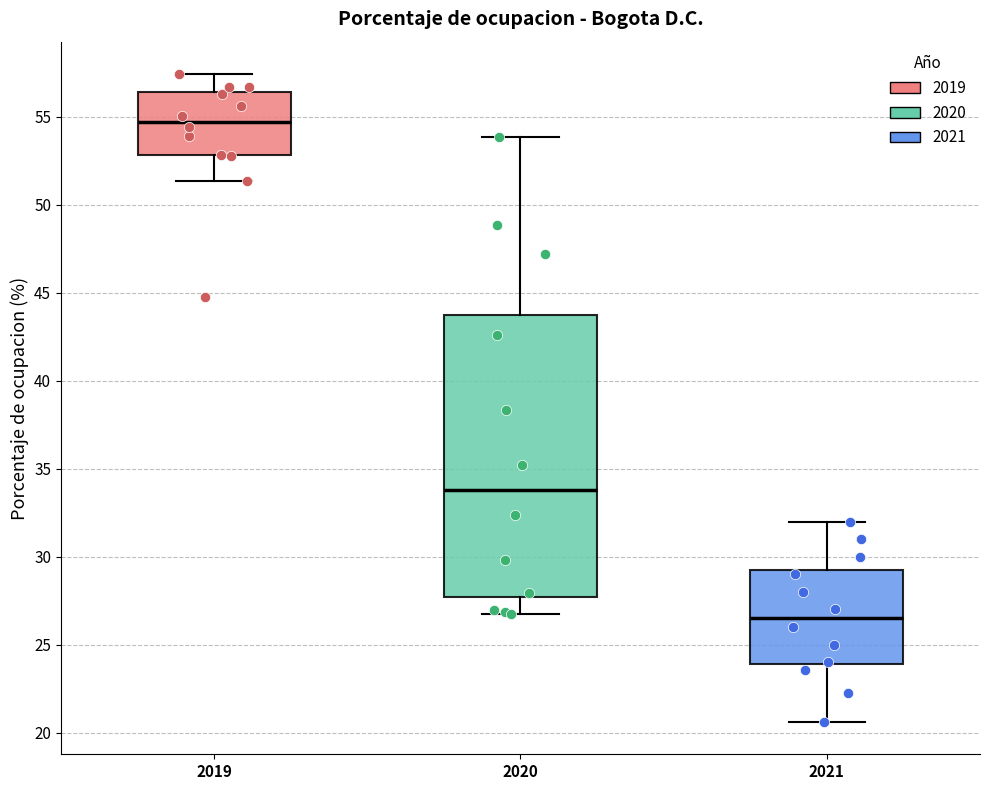

Where is the upper edge of the box at x = 2021 on the y-axis? The values are not printed on the chart, so give them approximately, as read against the axis.

29.5